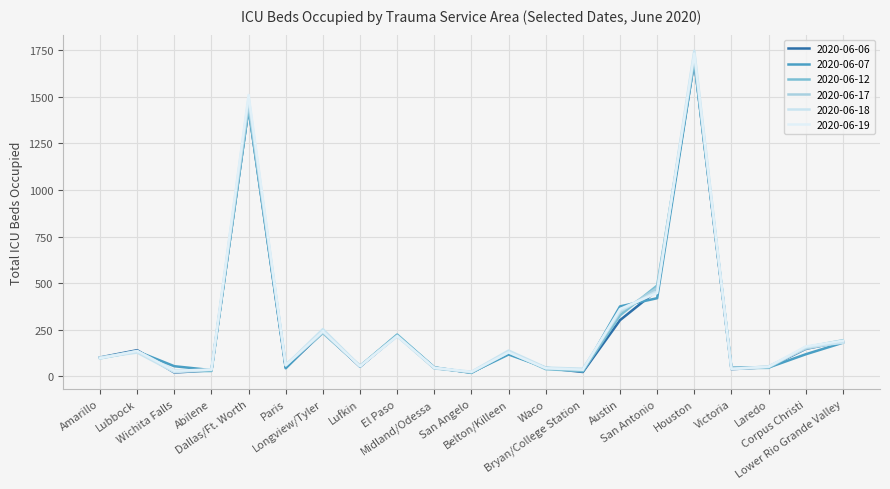

What is the smallest value displayed?

18